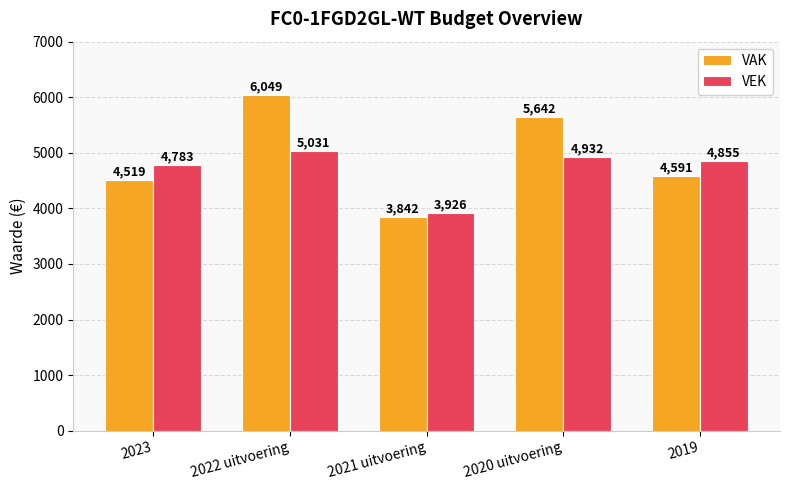

The VAK series shows 6737 at 2019. True or false?

False